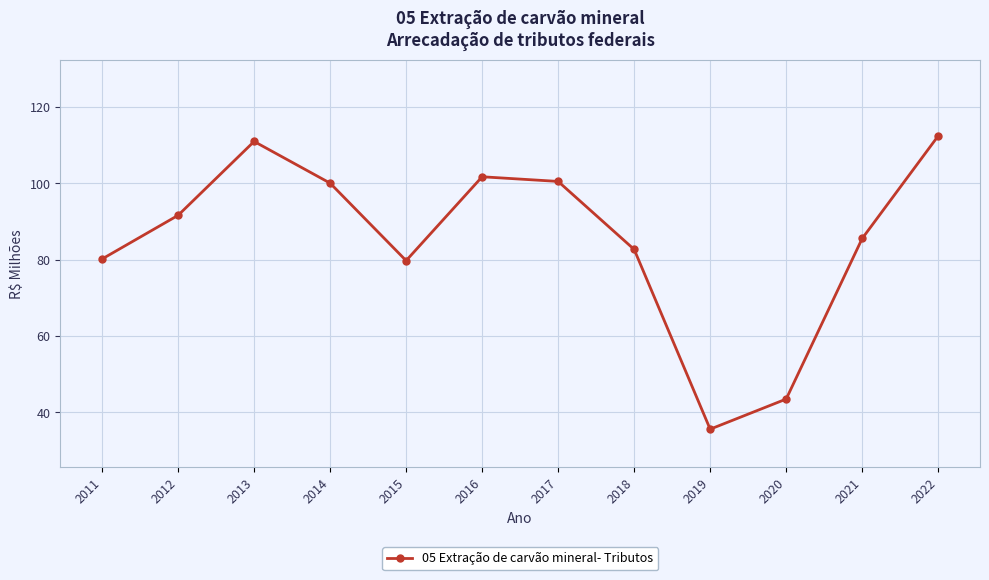

At which label does the data first exceed 91?

2012